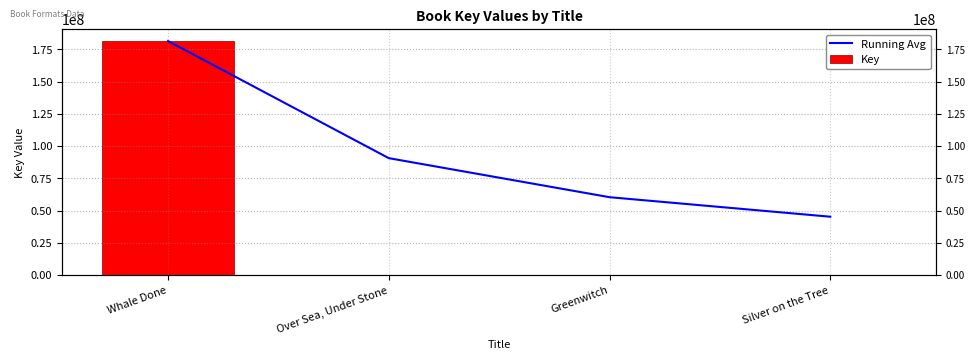

What is the difference between the second highest and second lowest values in the Key series?

691.0